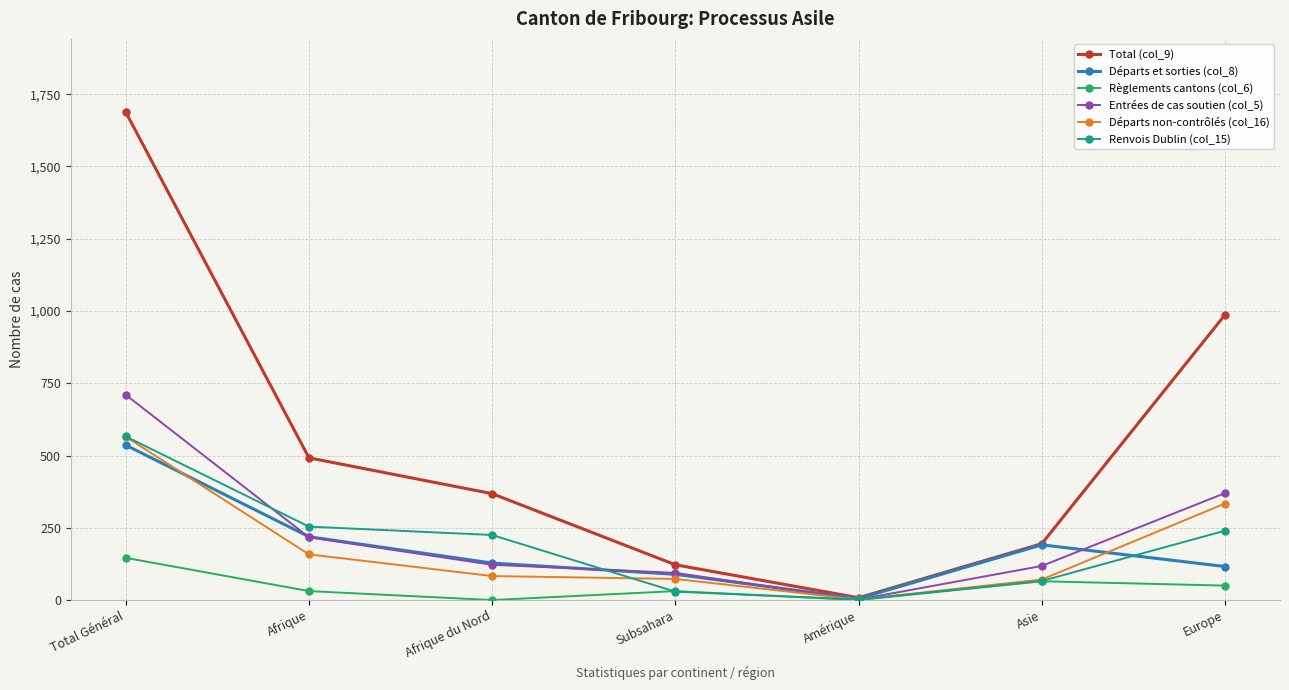

Is the value of Règlements cantons (col_6) at Total Général greater than the value of Entrées de cas soutien (col_5) at Europe?

No